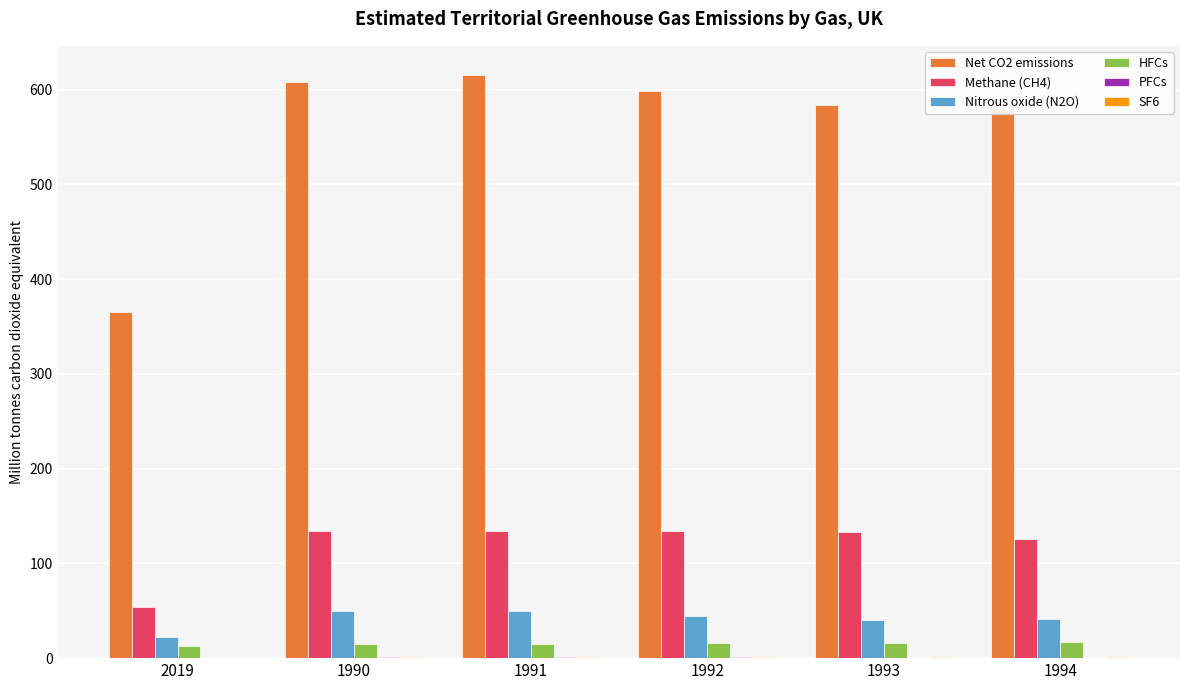

Which series has the largest total across all categories?

Net CO2 emissions